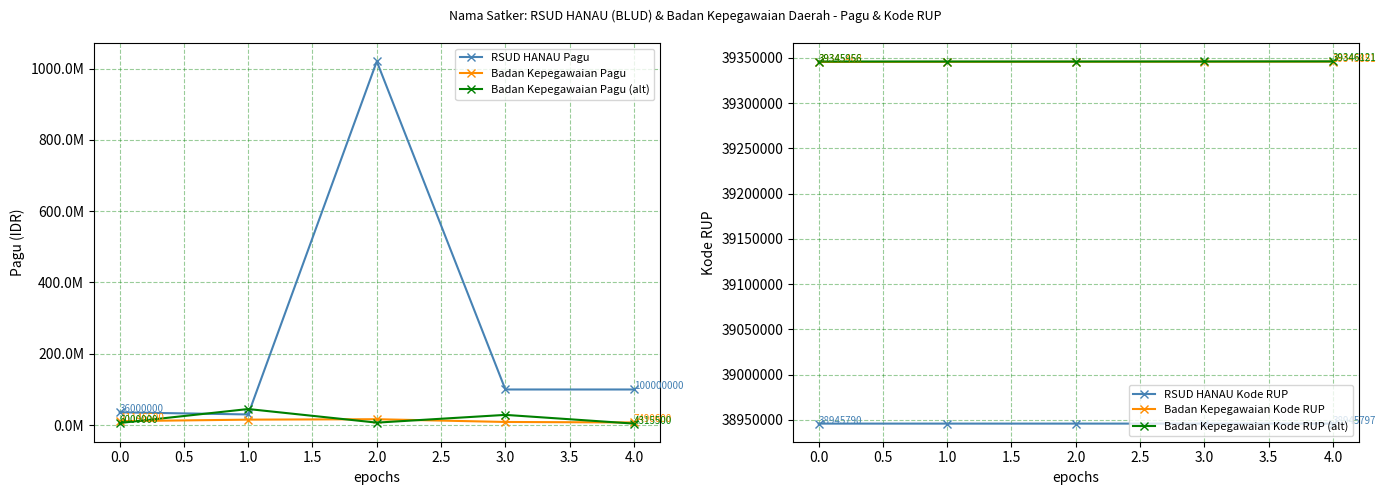

What is the value of the RSUD HANAU Kode RUP point at the 2nd from the left?

38945791